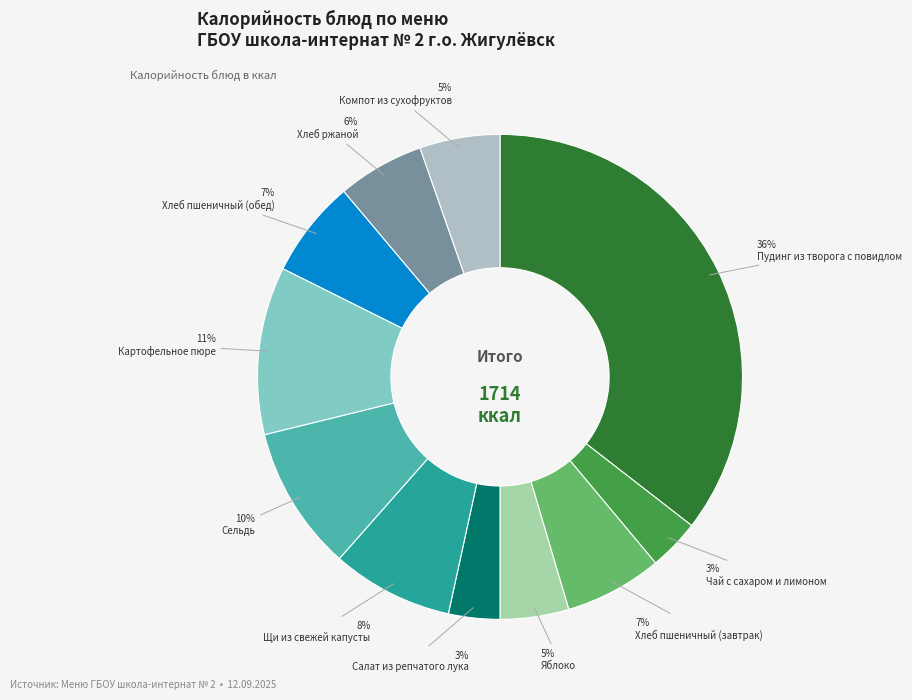

What percentage is the Щи из свежей капусты slice, to the nearest percent?

8%